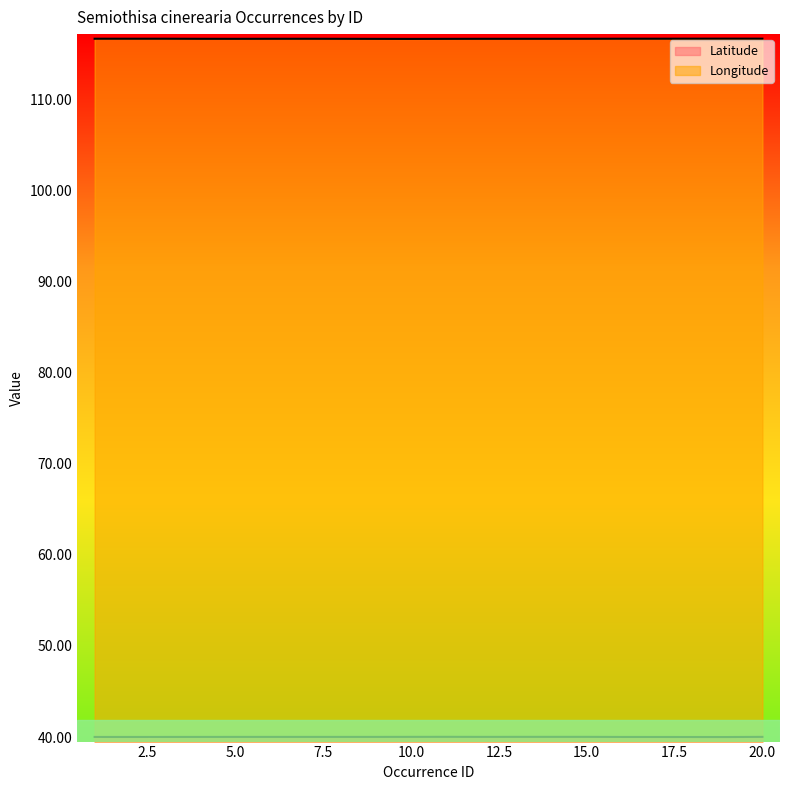

True or false: Latitude and Longitude intersect in this chart.

False